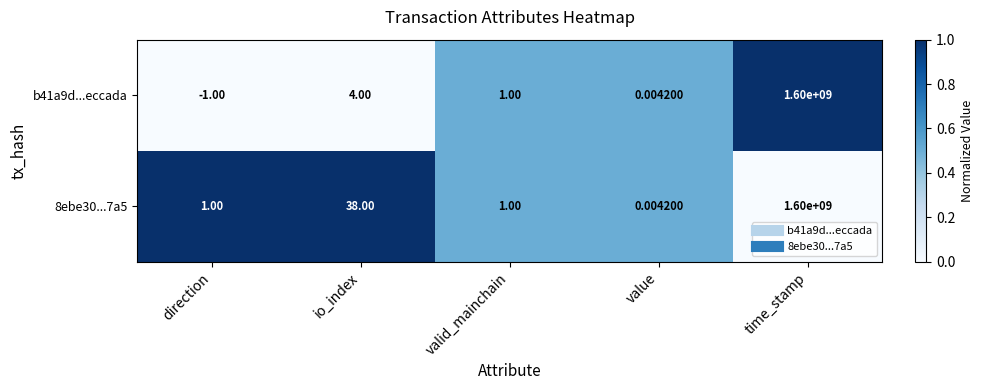

Which category has the lowest value across all series?

direction